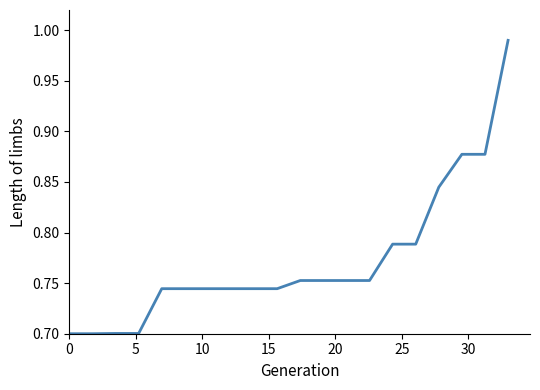

What is the difference between the maximum and minimum values?

0.3